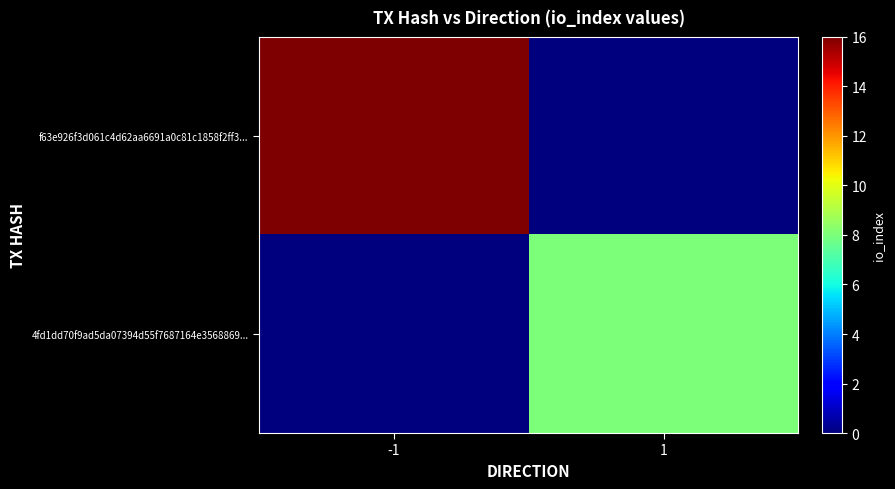

Which label corresponds to the largest value in the chart?

-1